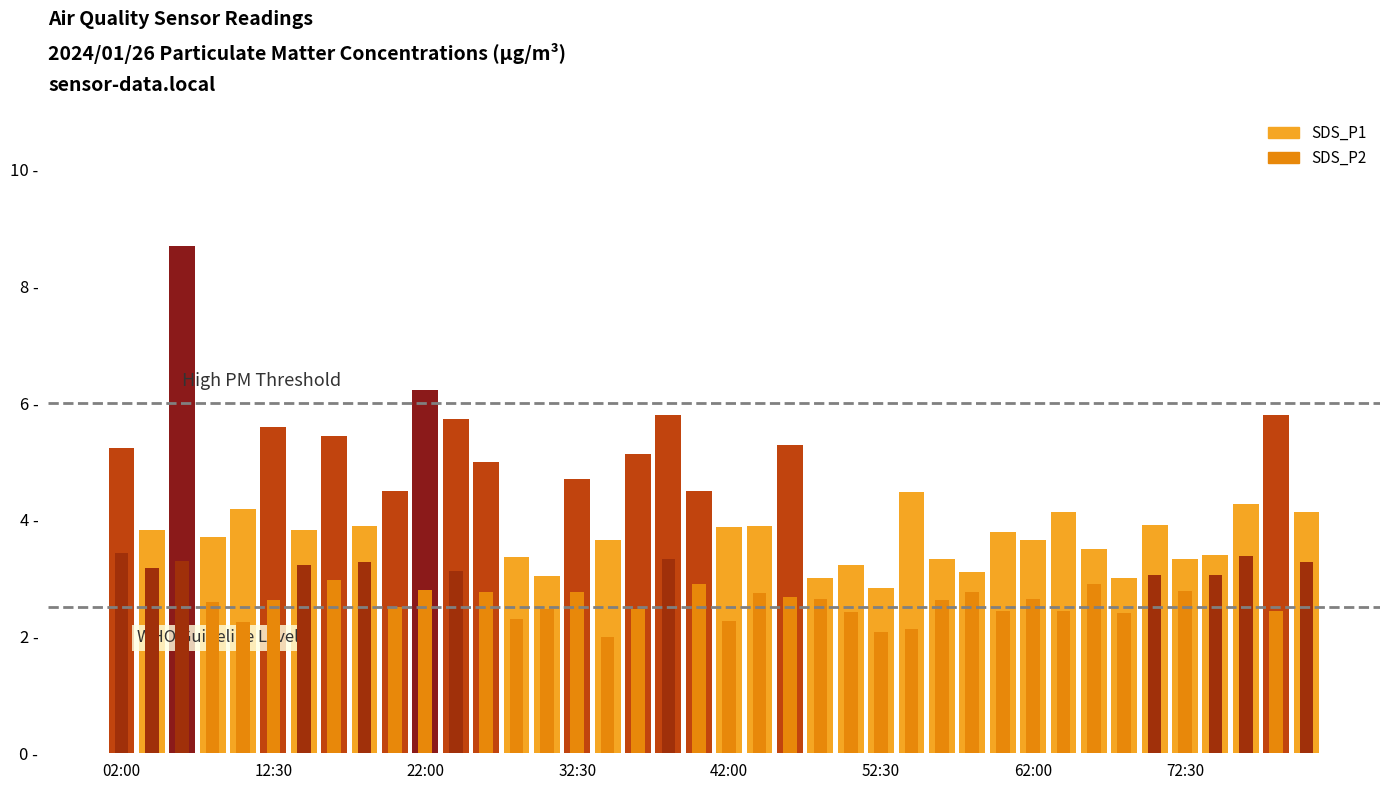

How many data points in SDS_P1 are less than 3?

1